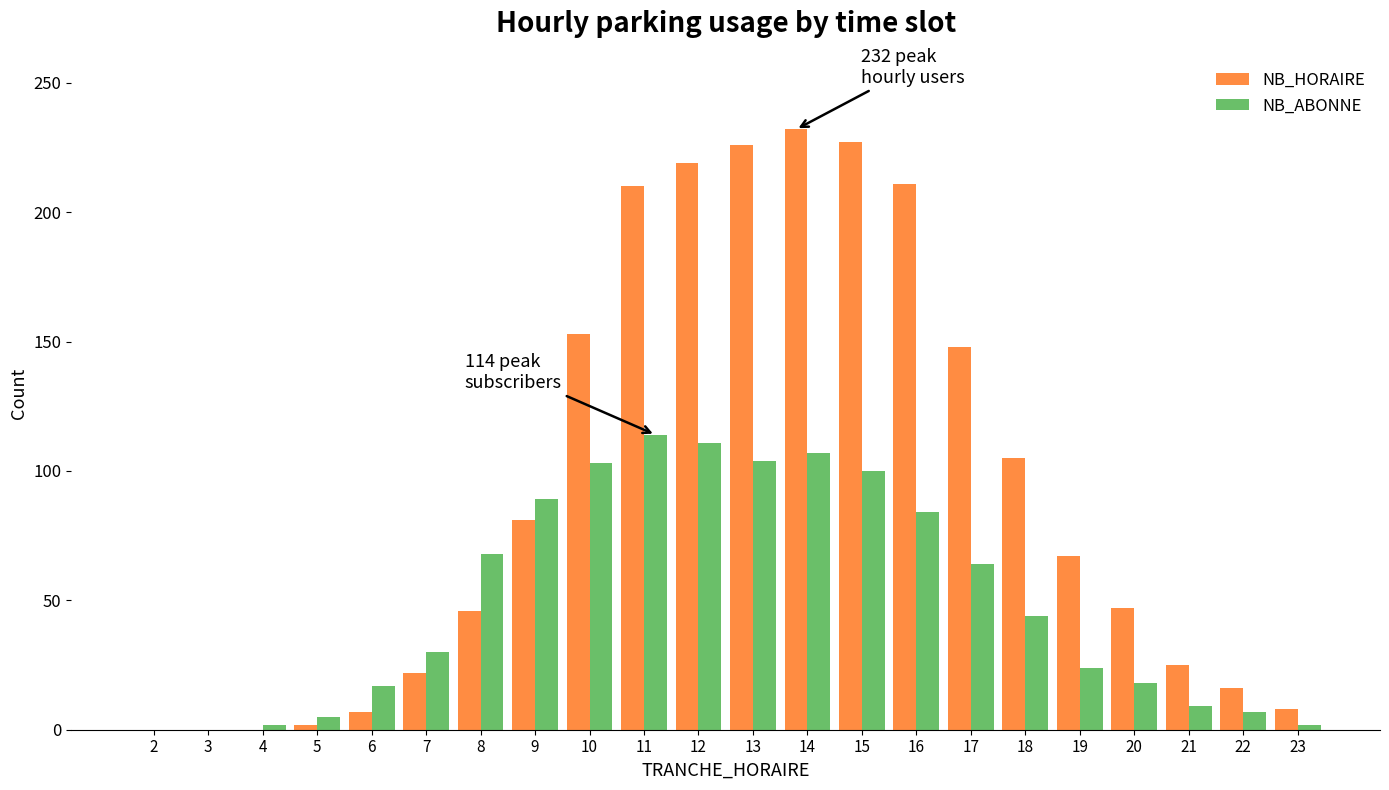

True or false: NB_HORAIRE has a value of 46 at 8.

True